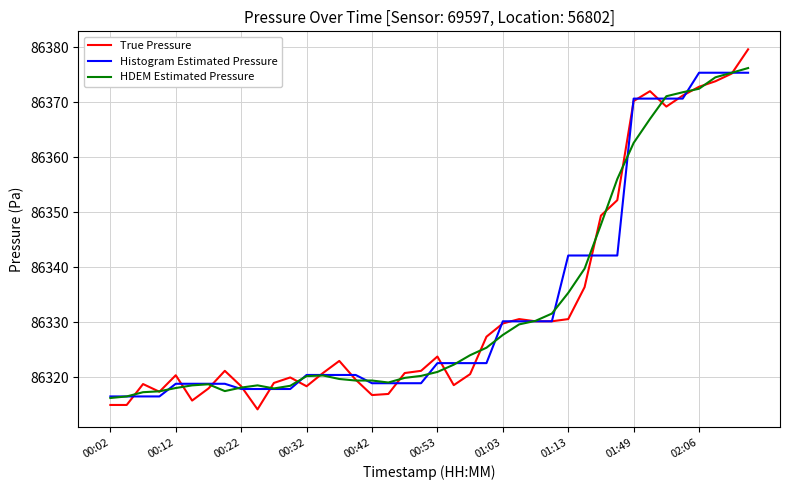

What is the maximum value shown in the chart?

86379.6